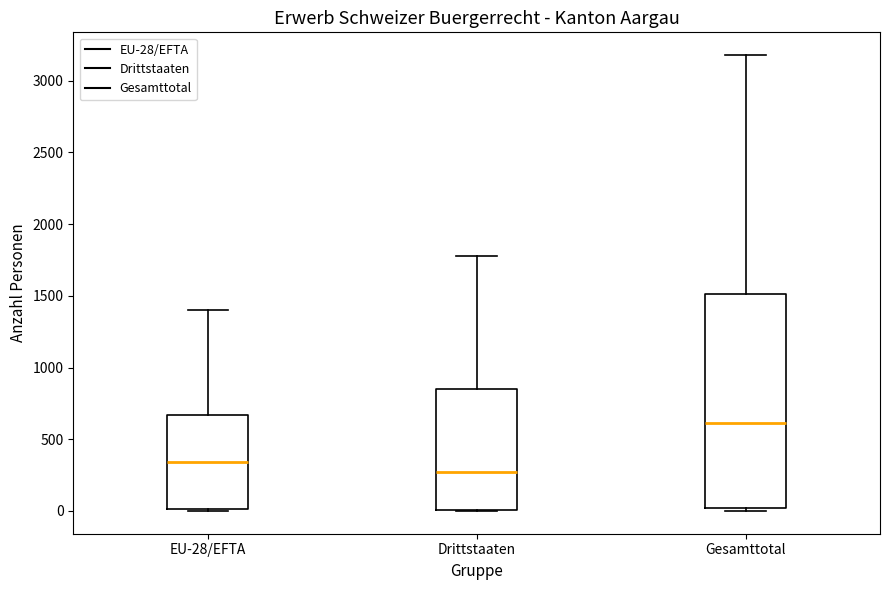

Which box's median line is the lowest?

Drittstaaten